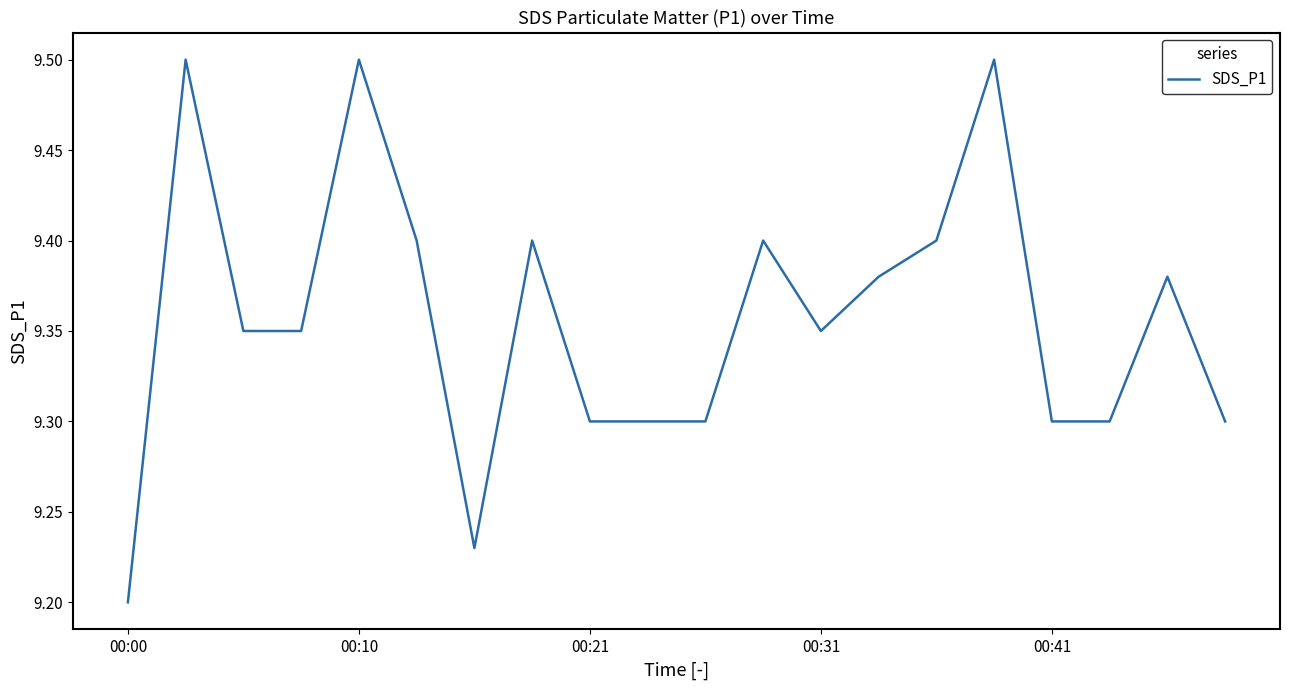

What is the difference between the maximum and minimum values?

0.3